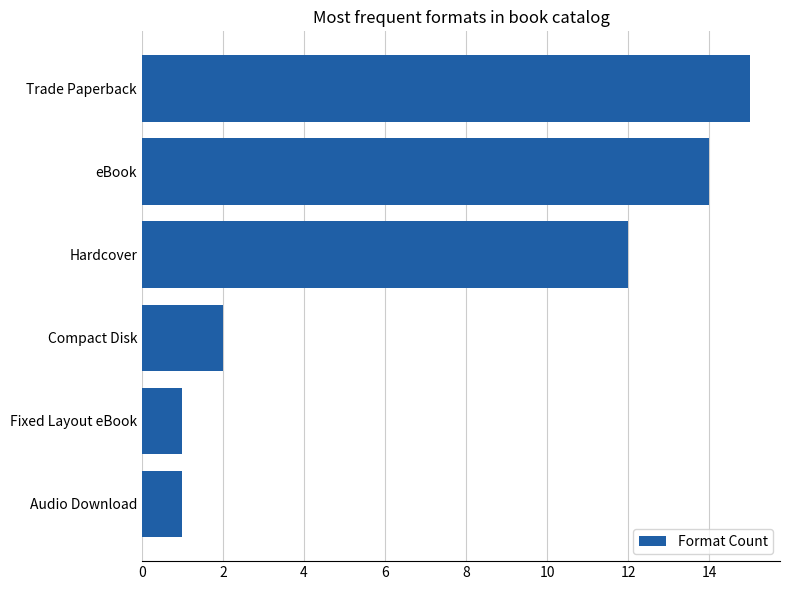

What is the sum of all values?

45